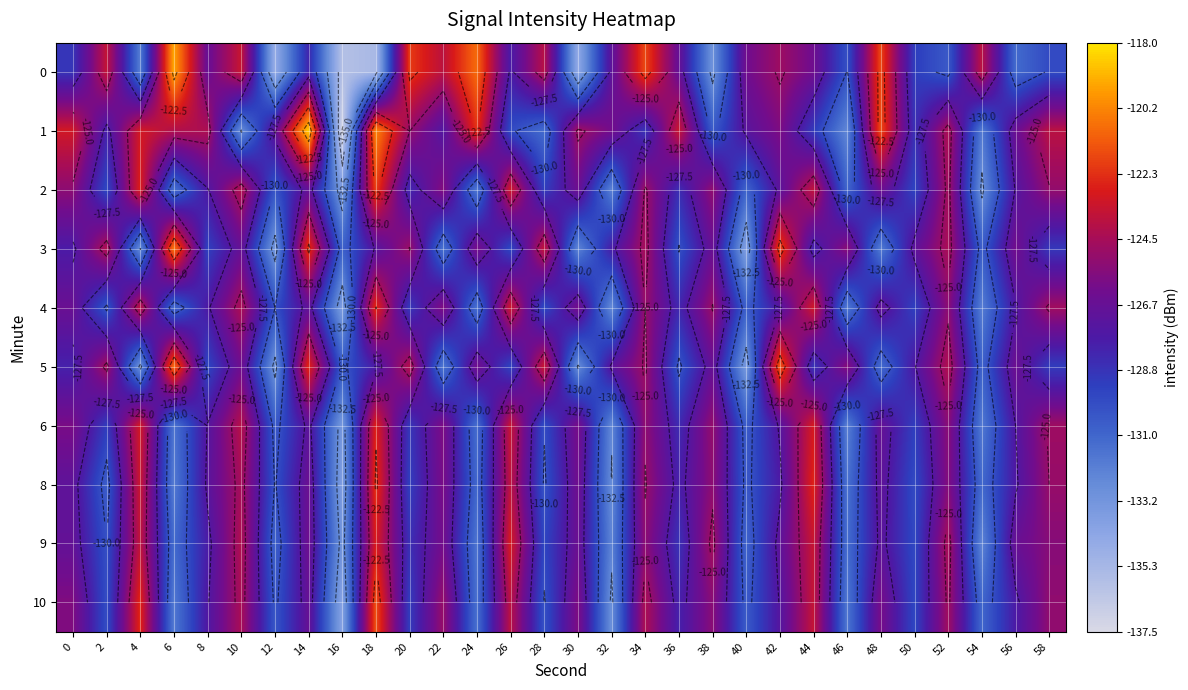

True or false: 1 has a value of -124.2 at 6.

True